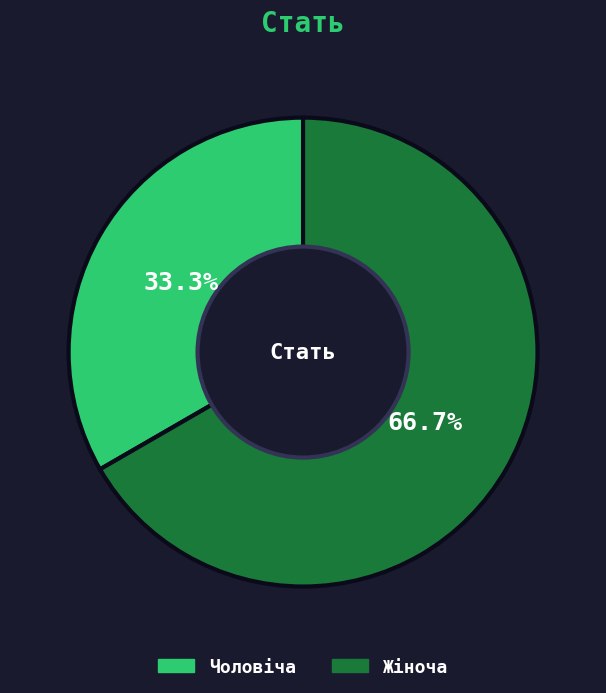

Do Чоловіча and Жіноча together represent more than half of the pie?

Yes